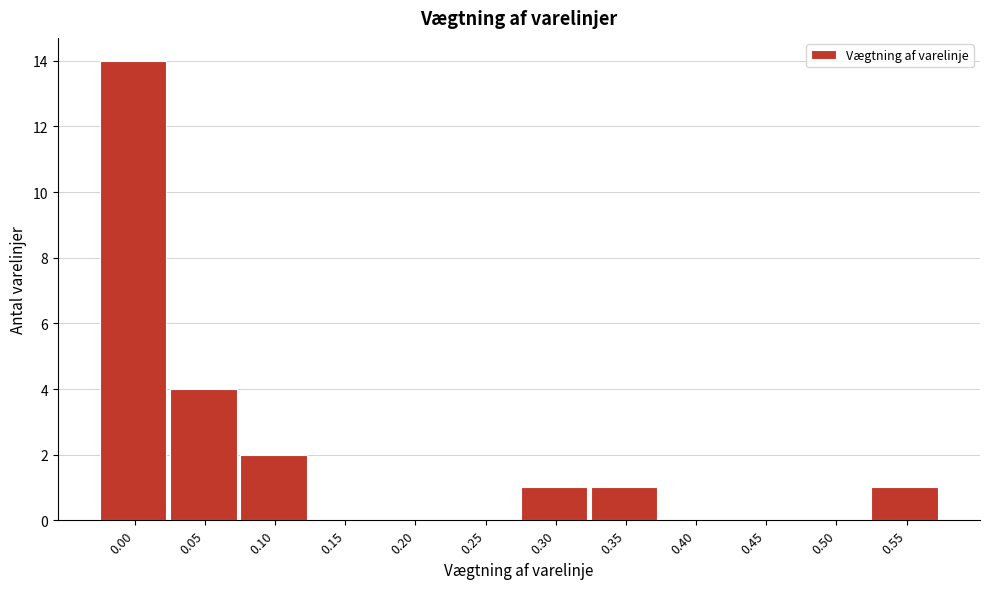

Reading left to right, extract all data points from this chart.

0.00=14	0.05=4	0.10=2	0.15=0	0.20=0	0.25=0	0.30=1	0.35=1	0.40=0	0.45=0	0.50=0	0.55=1